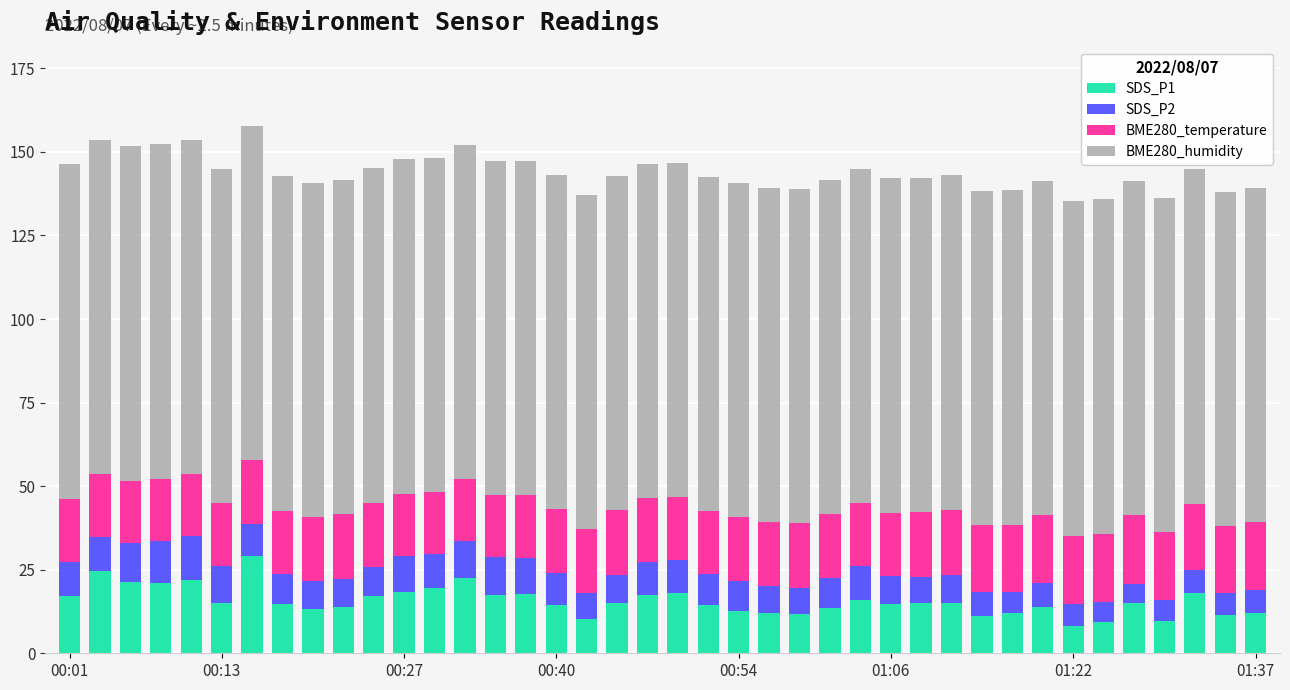

What is the maximum value for SDS_P1?

29.0